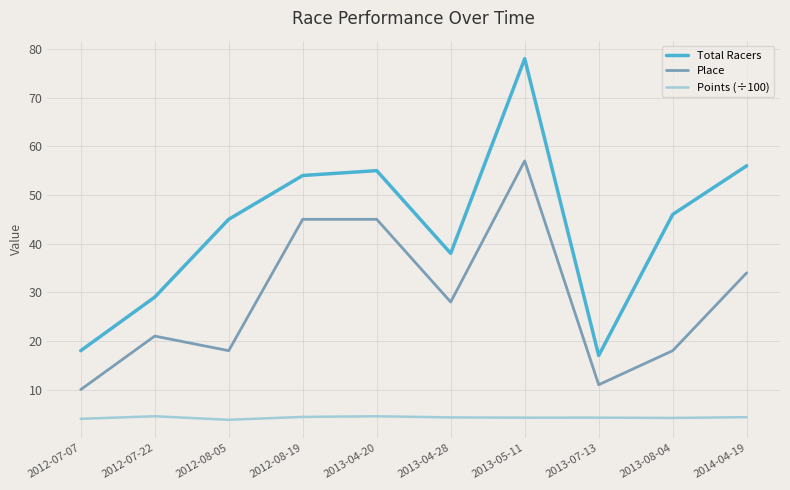

What is the minimum value for Place?

10.0